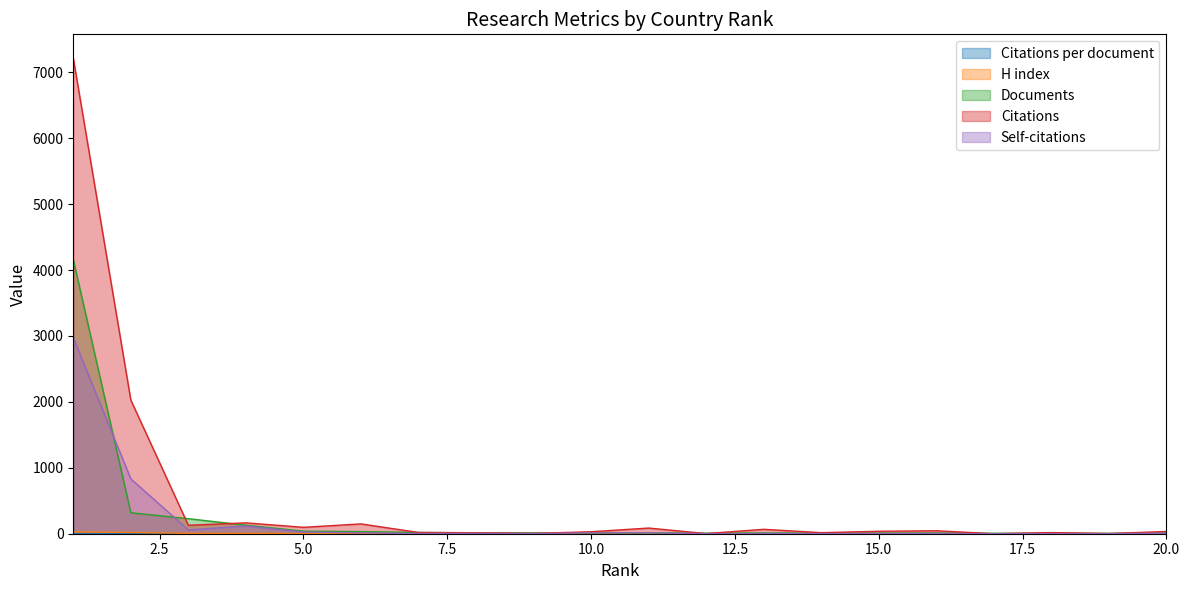

At which category is the sum across all series the highest?

1